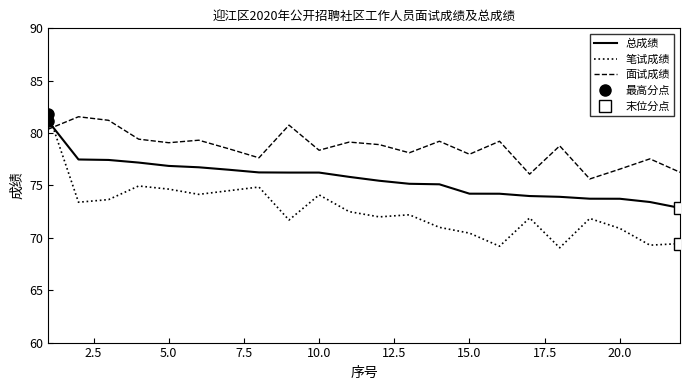

In 笔试成绩, how many points are higher than both neighbors (excluding endpoints)?

6